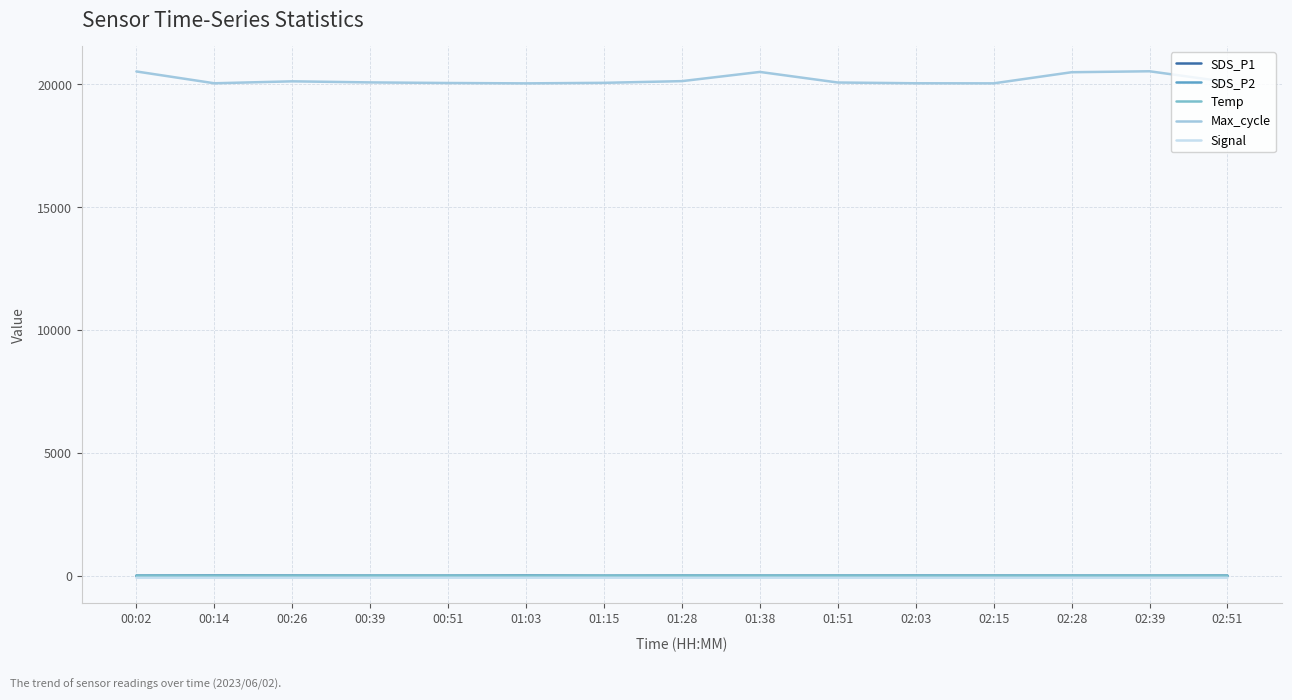

Is it true that SDS_P1 equals 9.6 at 02:15?

True